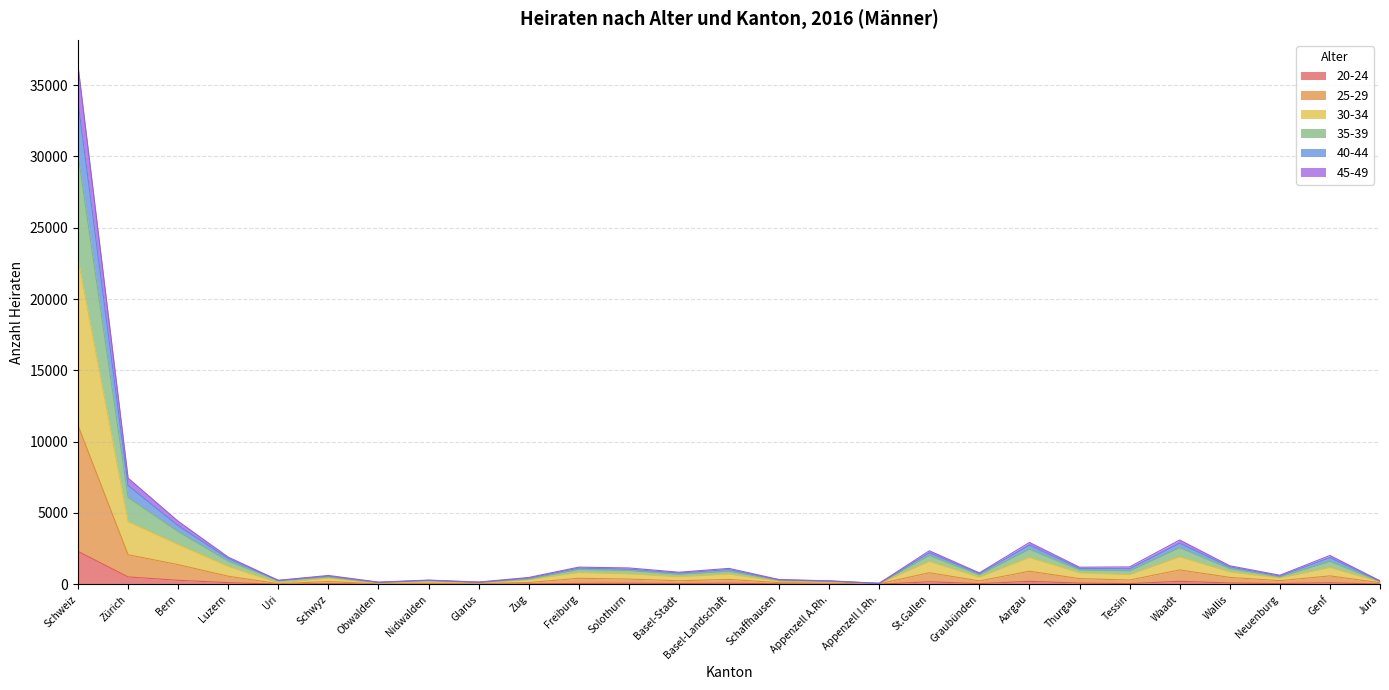

What is the sum of the 25-29 values at Glarus and Waadt?

1053